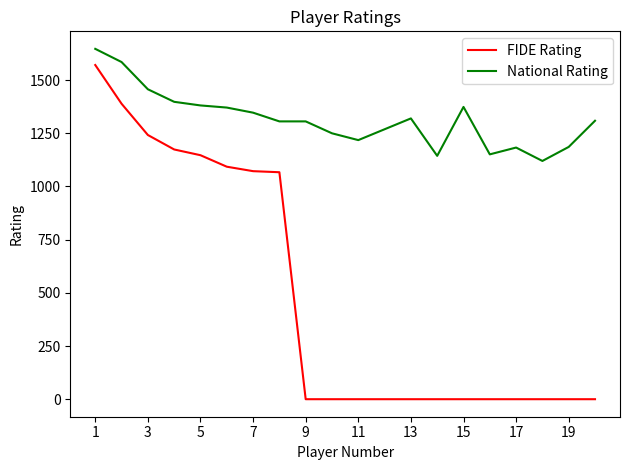

What is the maximum value for FIDE Rating?

1571